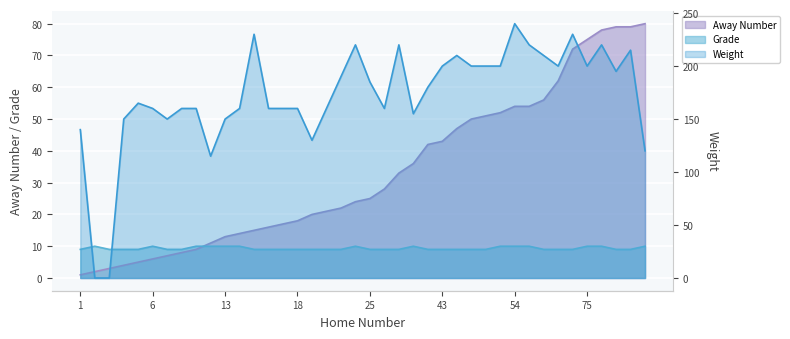

What is the maximum value for Grade?

10